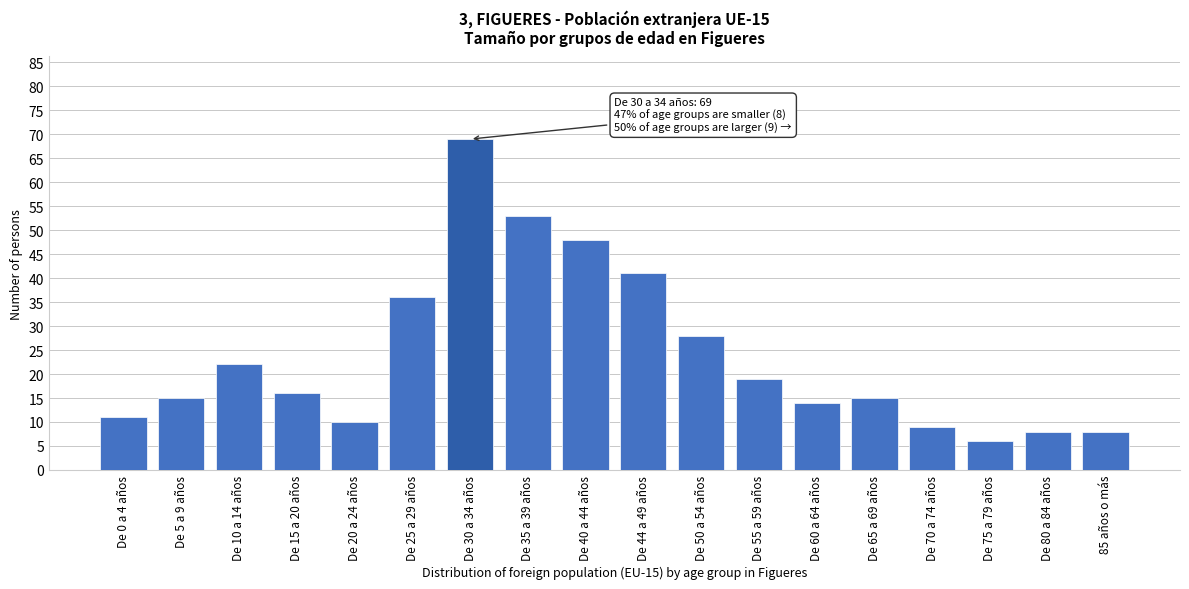

Reading right to left, what are all the values shown in this chart?

85 años o más=8	De 80 a 84 años=8	De 75 a 79 años=6	De 70 a 74 años=9	De 65 a 69 años=15	De 60 a 64 años=14	De 55 a 59 años=19	De 50 a 54 años=28	De 44 a 49 años=41	De 40 a 44 años=48	De 35 a 39 años=53	De 30 a 34 años=69	De 25 a 29 años=36	De 20 a 24 años=10	De 15 a 20 años=16	De 10 a 14 años=22	De 5 a 9 años=15	De 0 a 4 años=11